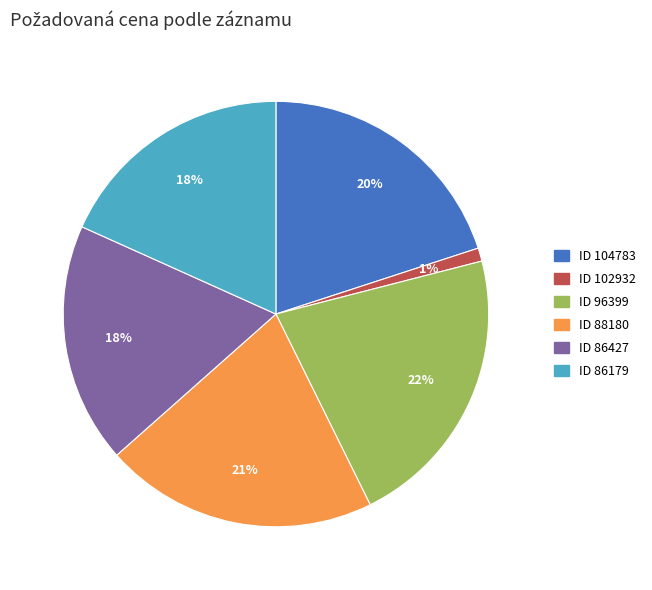

To the nearest percent, what is the difference between the largest and smallest slice percentages?

21%